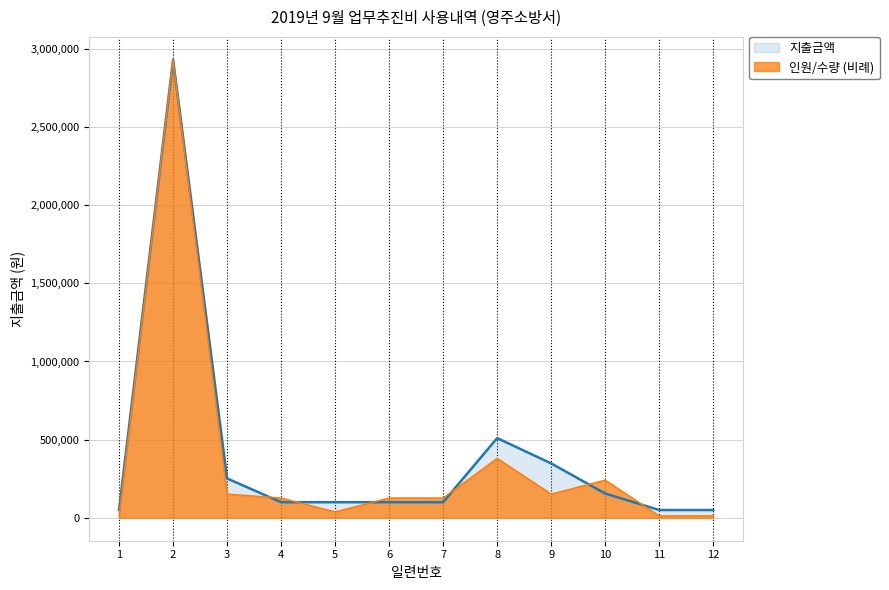

The value of 인원_수량 at 7 is 194991.9. True or false?

False